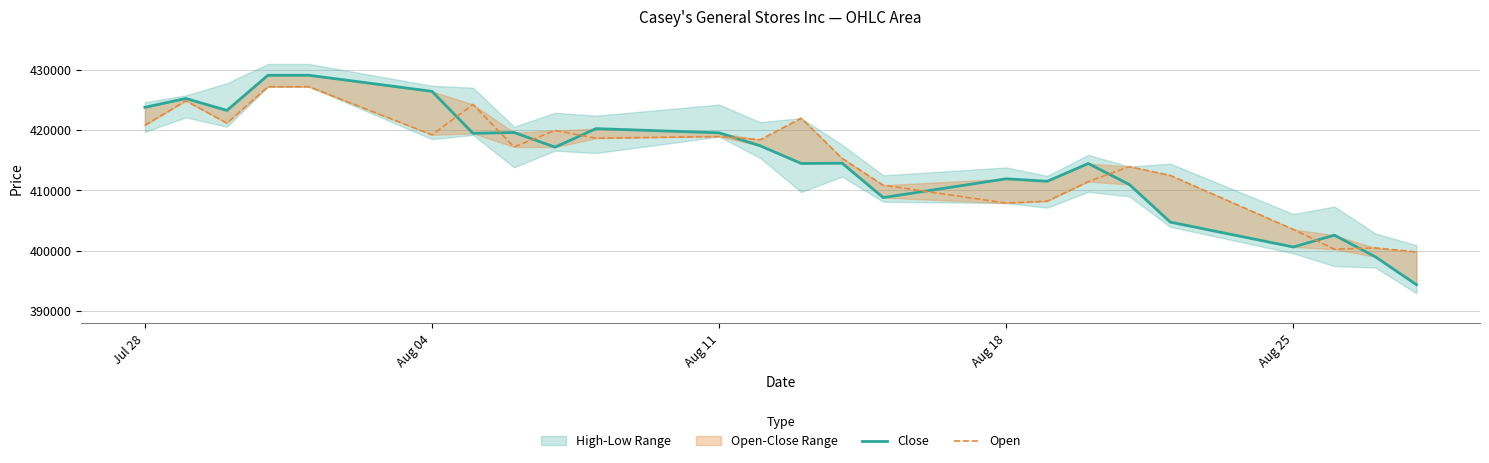

Rank the series by their maximum value, from highest to lowest.

Close, Open